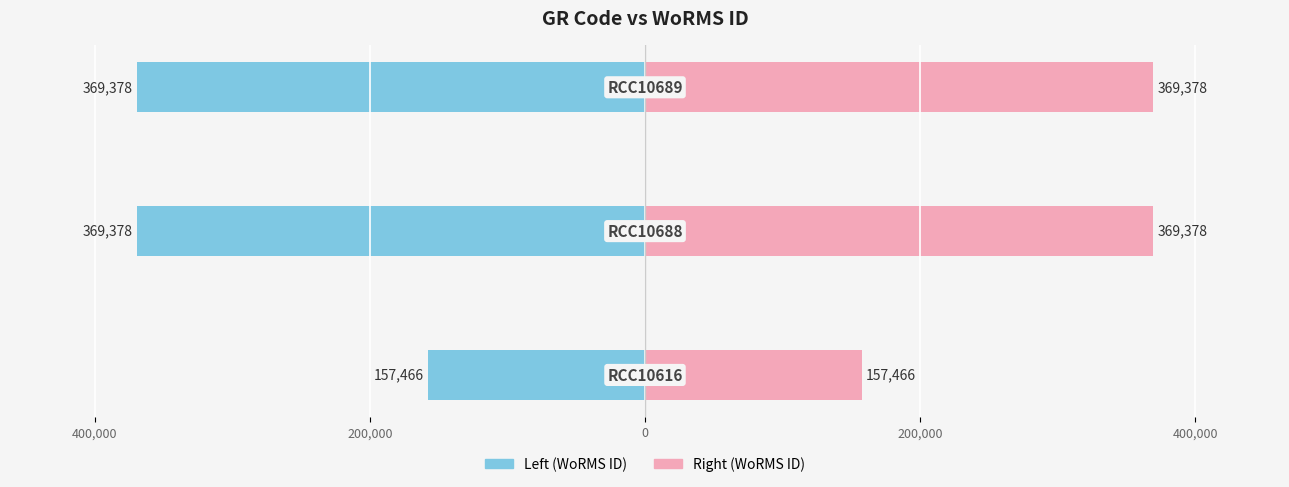

What is the difference between the maximum and minimum values in the WoRMS ID (left) series?

211912